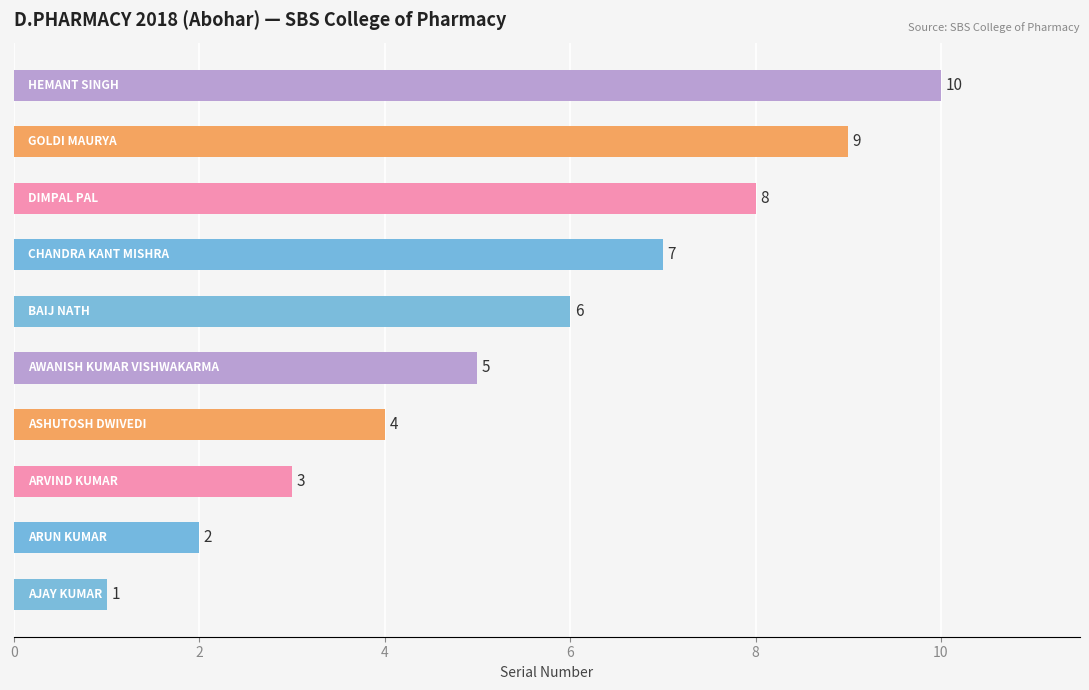

Count the values in the range 3 to 8.

6